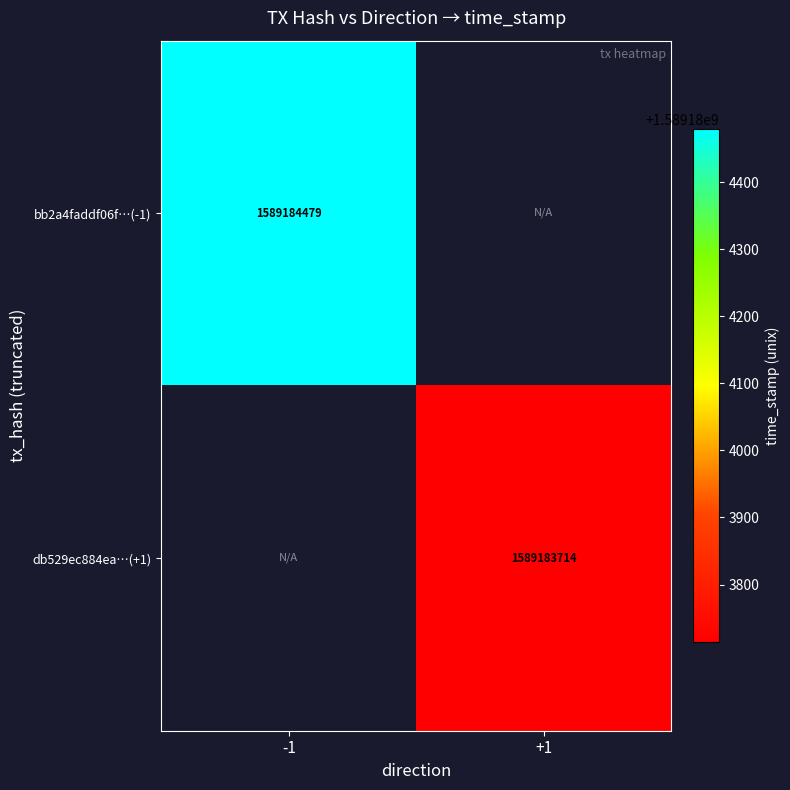

Is it true that db529ec884ea336a921fdefe5e56e34cb163a9d equals 2757451090 at 1?

False